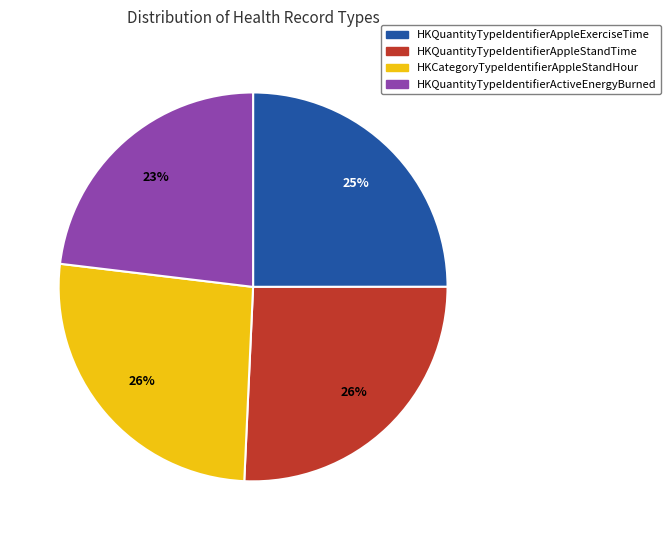

How many slices are in this pie chart?

4